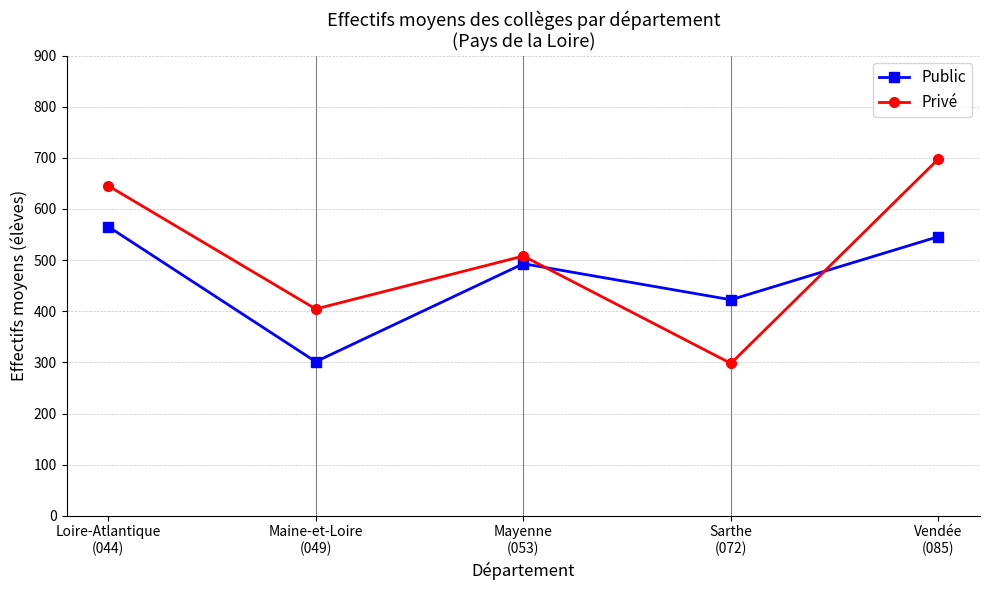

Which series has the largest total across all categories?

Privé